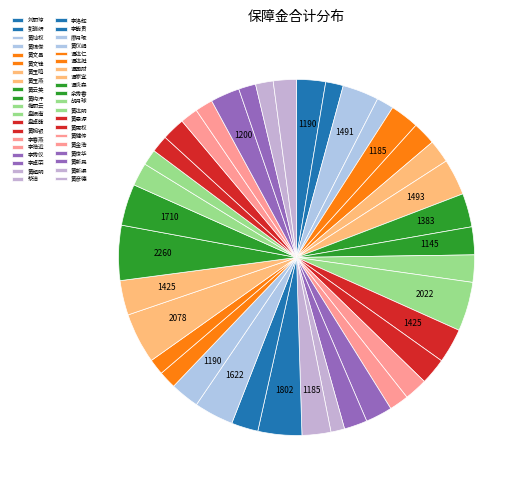

To the nearest percent, what is the average slice percentage?

2%